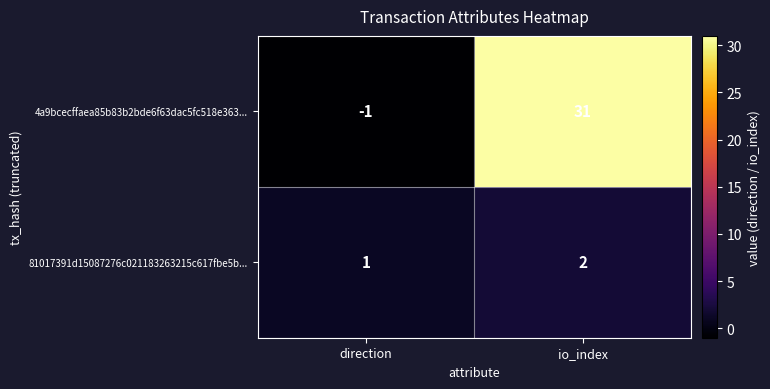

What is the sum of all 4a9bcecffaea85b83b2bde6f63dac5fc518e363... values?

30